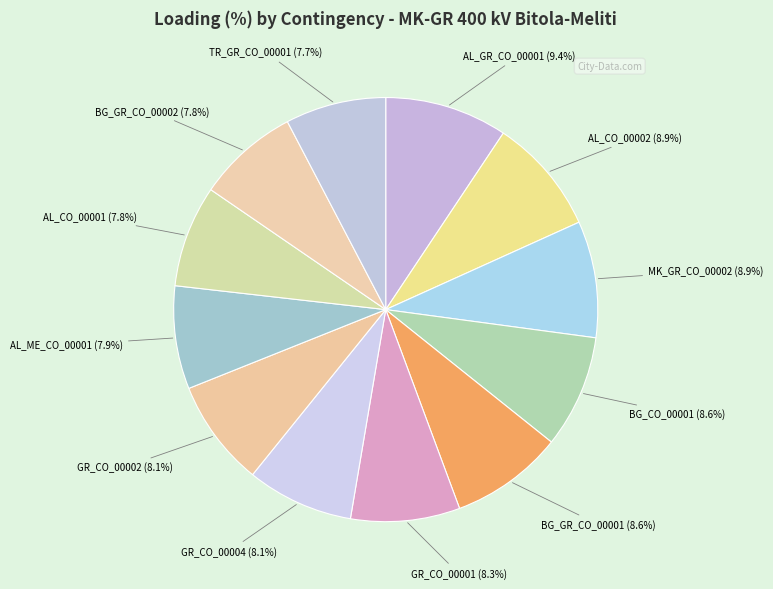

Is there any slice that represents more than half of the pie?

No